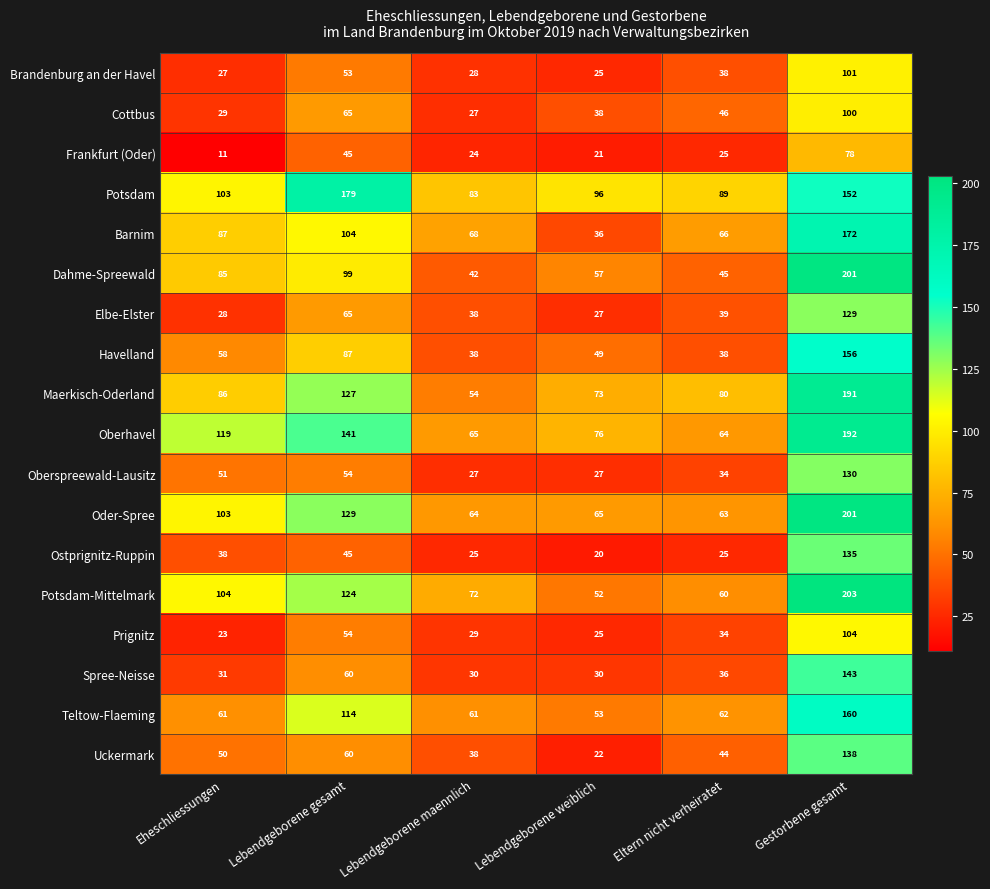

True or false: Cottbus has a value of 27 at Lebendgeborene maennlich.

True